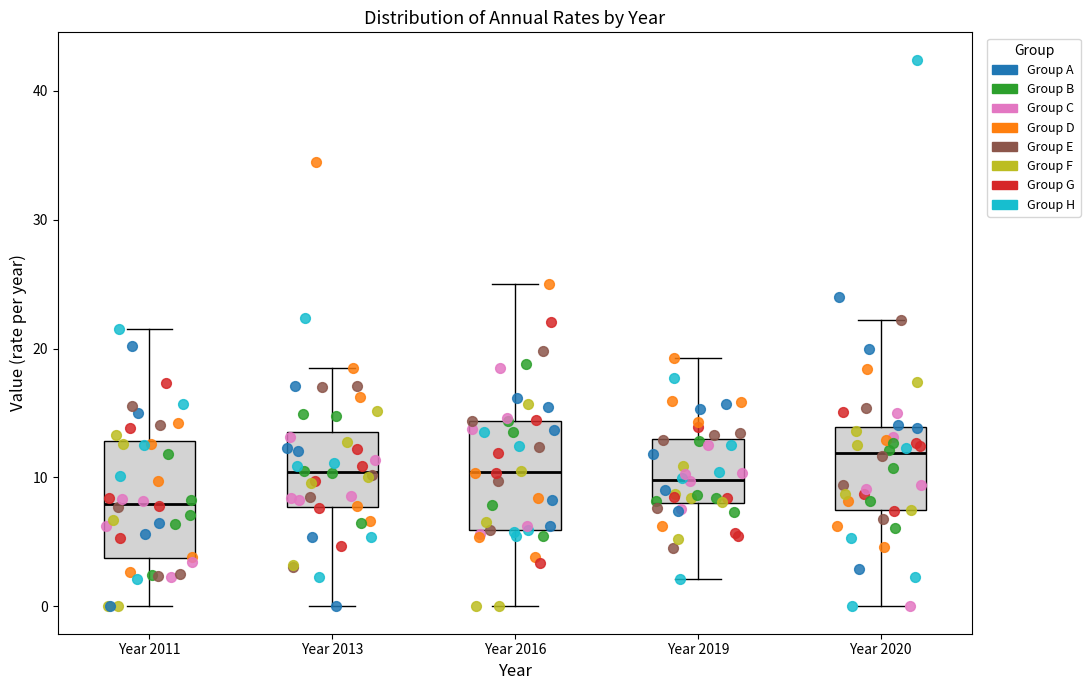

Where is the lower edge of the box for Year 2013 on the y-axis? The values are not printed on the chart, so give them approximately, as read against the axis.

8